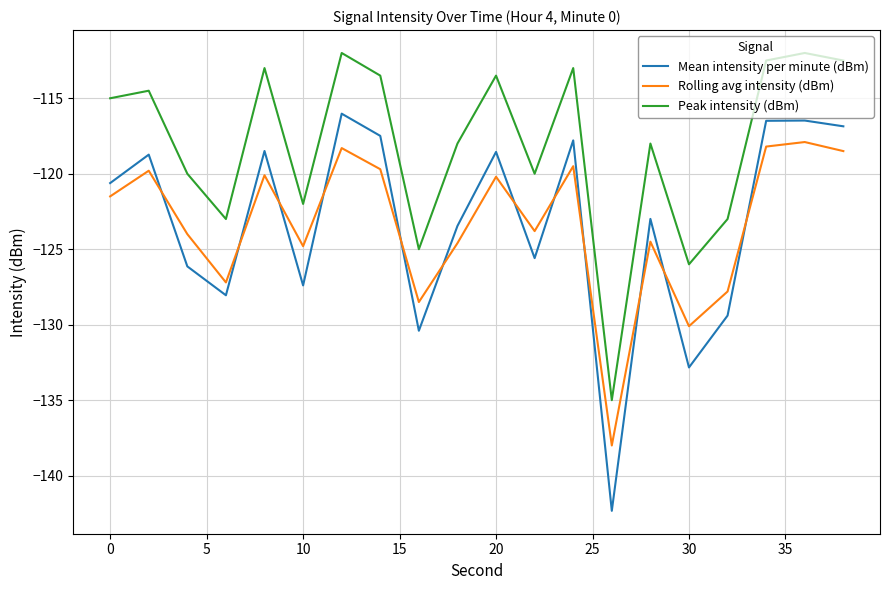

Which series has the largest total across all categories?

Peak intensity (dBm)